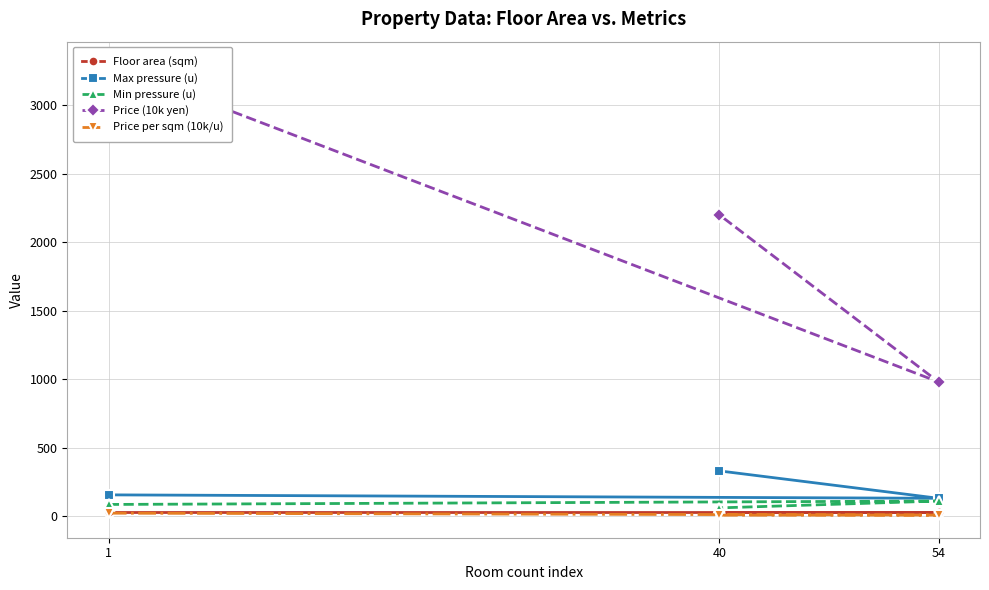

Does the chart have visible grid lines?

Yes